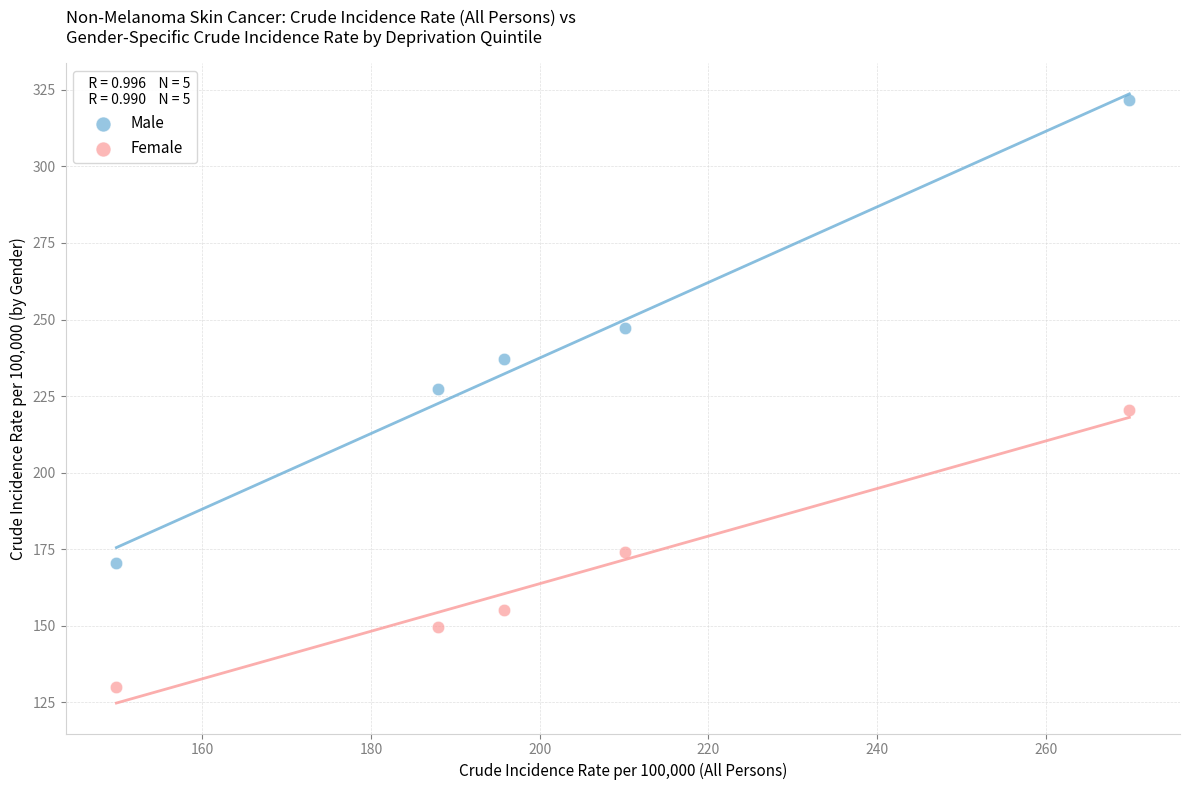

Which series has the largest Y range (max minus min)?

Male